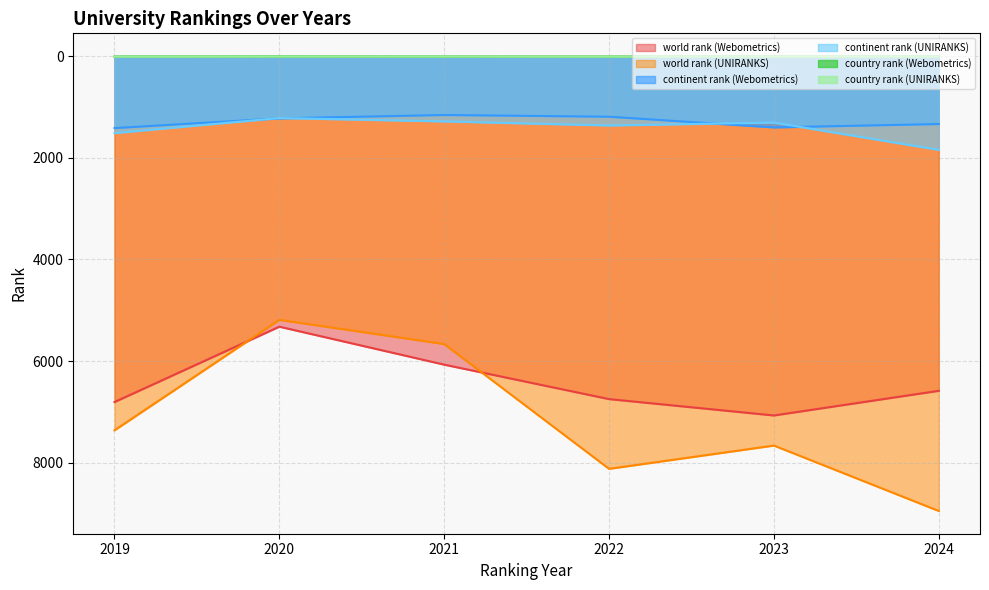

What is the label of the 3rd point from the right?

2022